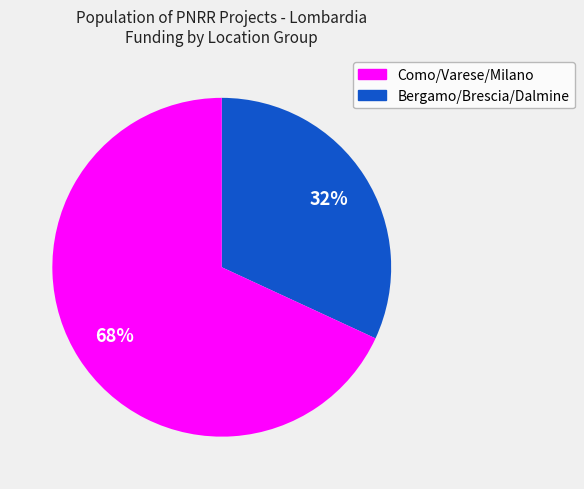

To the nearest percent, what is the average slice percentage?

50%